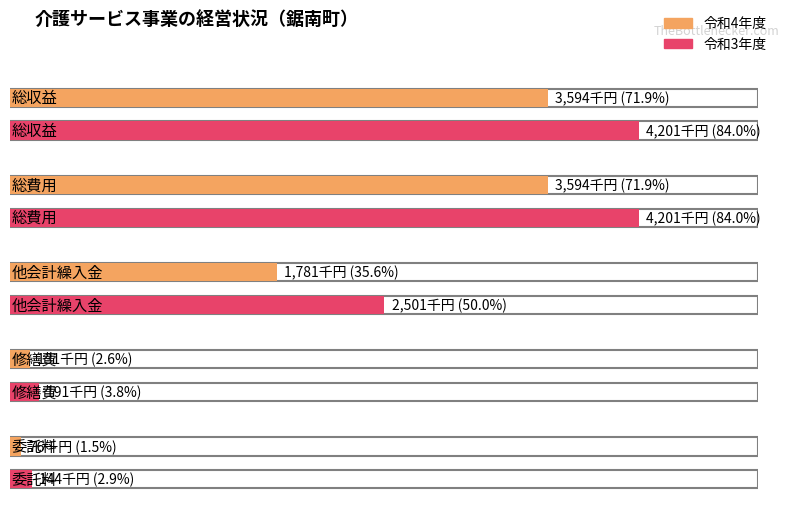

Between 総収益 and 委託料, which series saw the biggest shift?

令和3年度